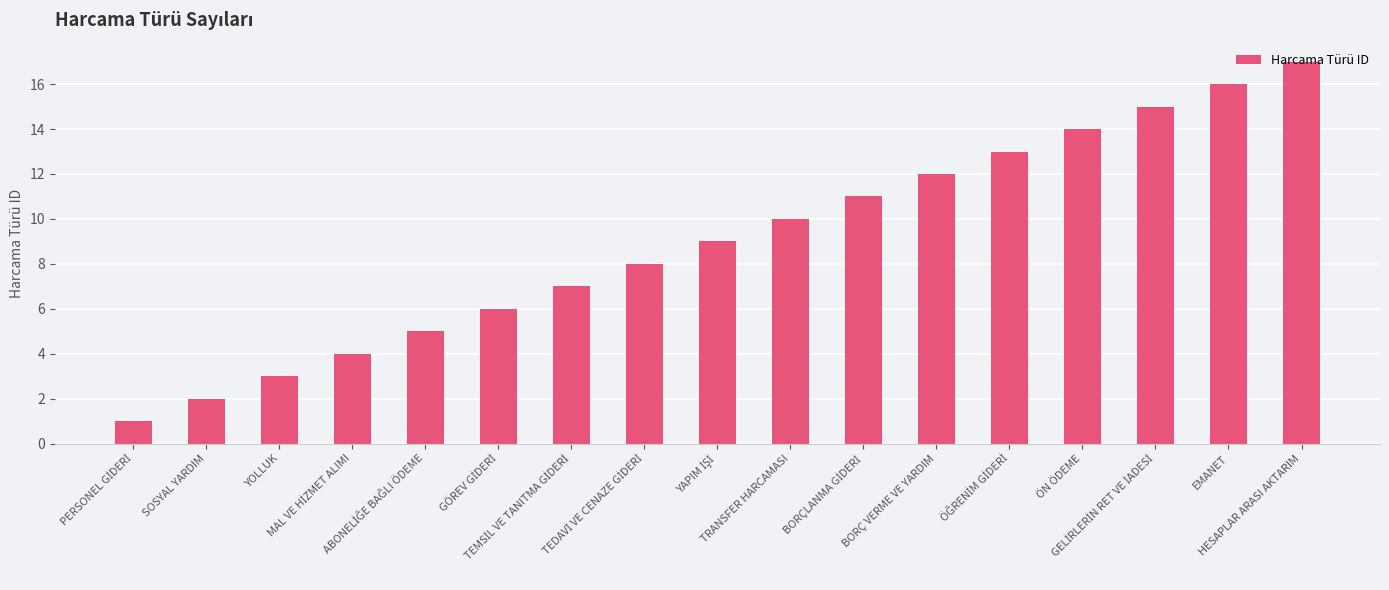

What is the maximum value shown in the chart?

17